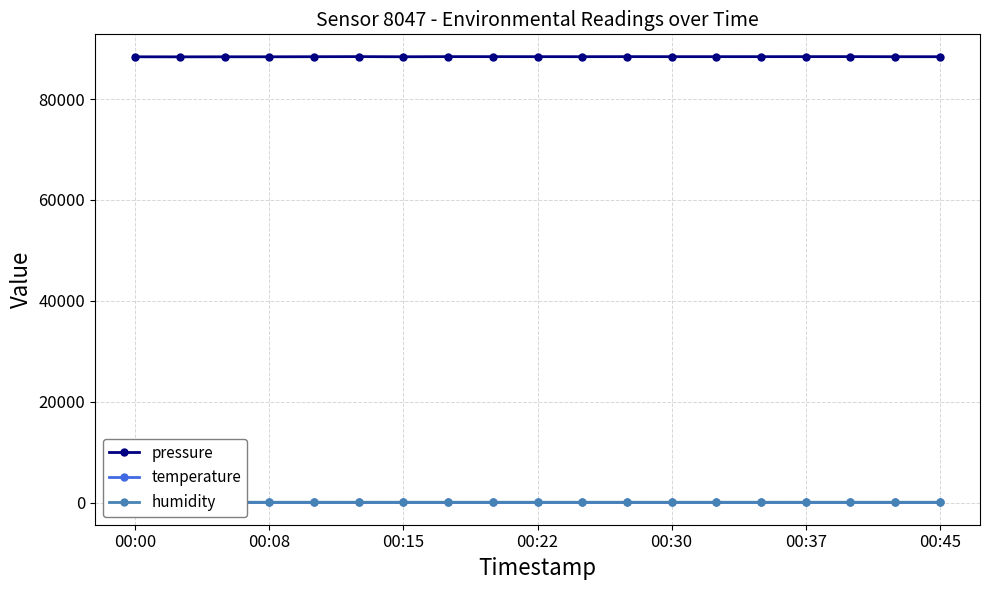

What is the difference between the maximum and second lowest values in the humidity series?

0.4